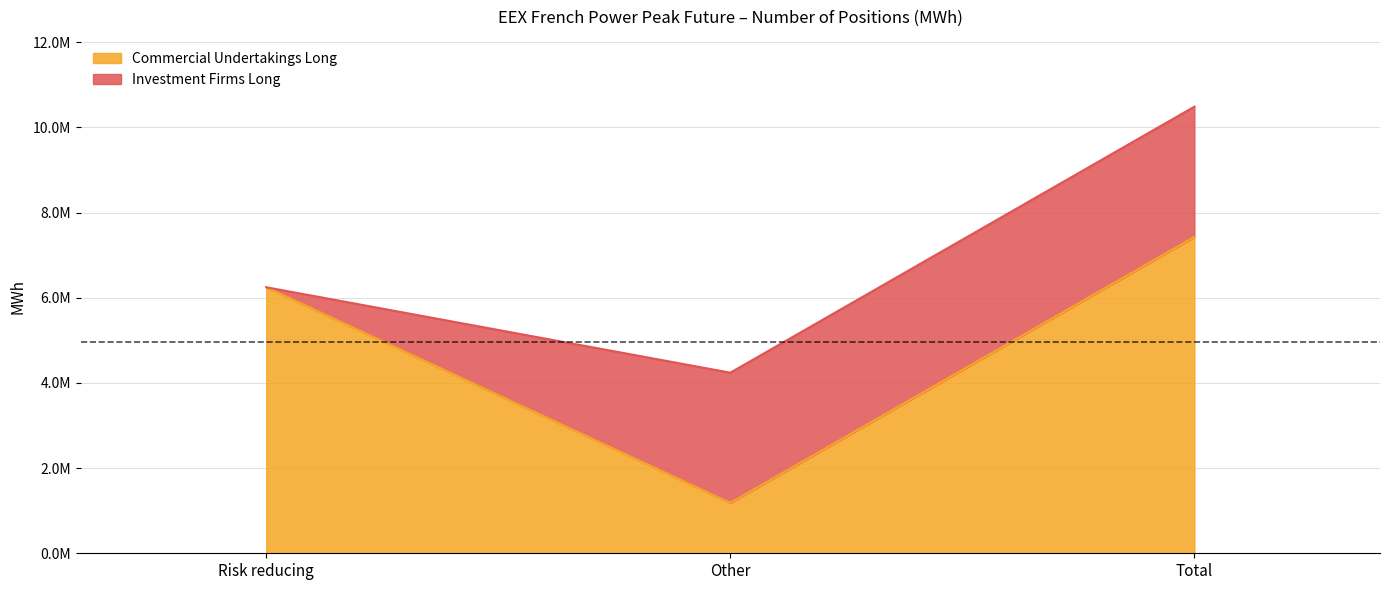

Which category has the highest value across all series?

Total